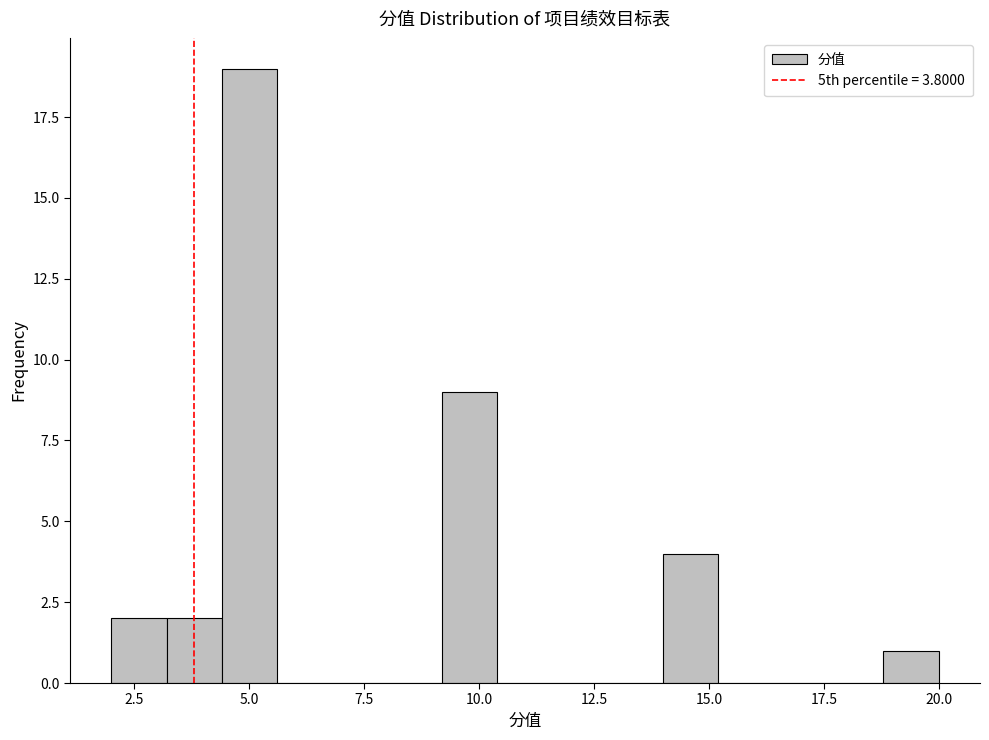

Around what value on the x-axis is the tallest bar? Give the approximate position of its centre, as read against the axis.

5.0